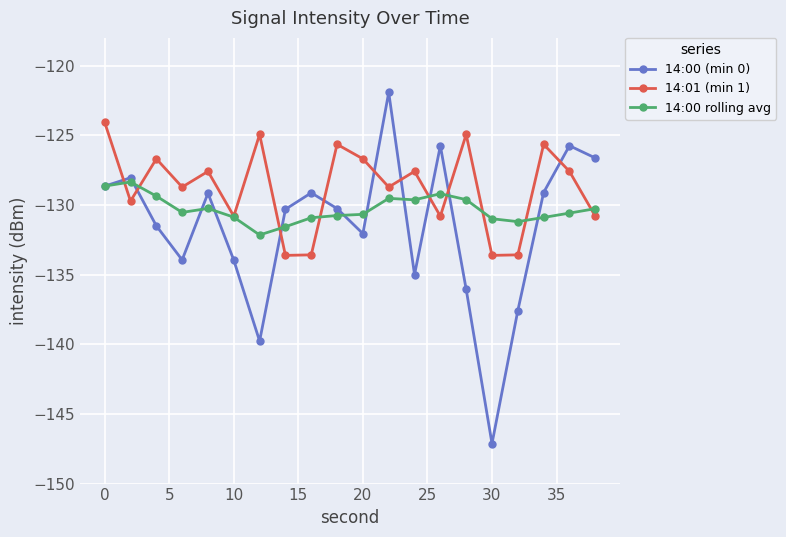

How many interior local peaks does the 14:00 (min 0) series have?

6